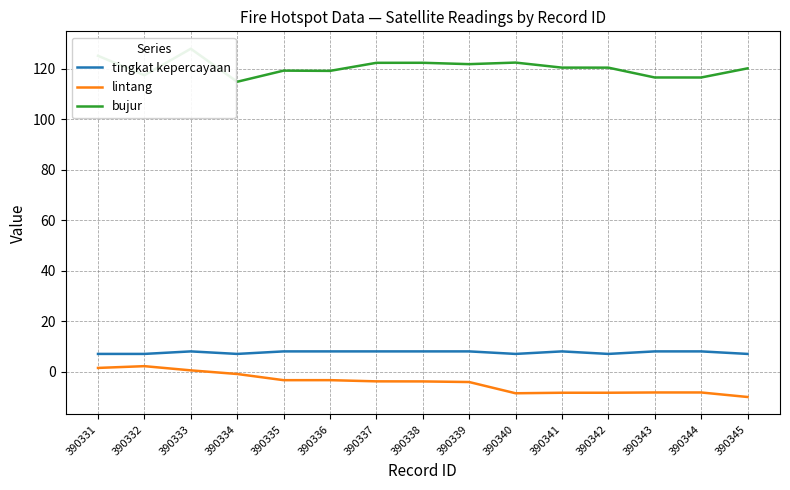

Between 390339 and 390340, which is larger?

390339